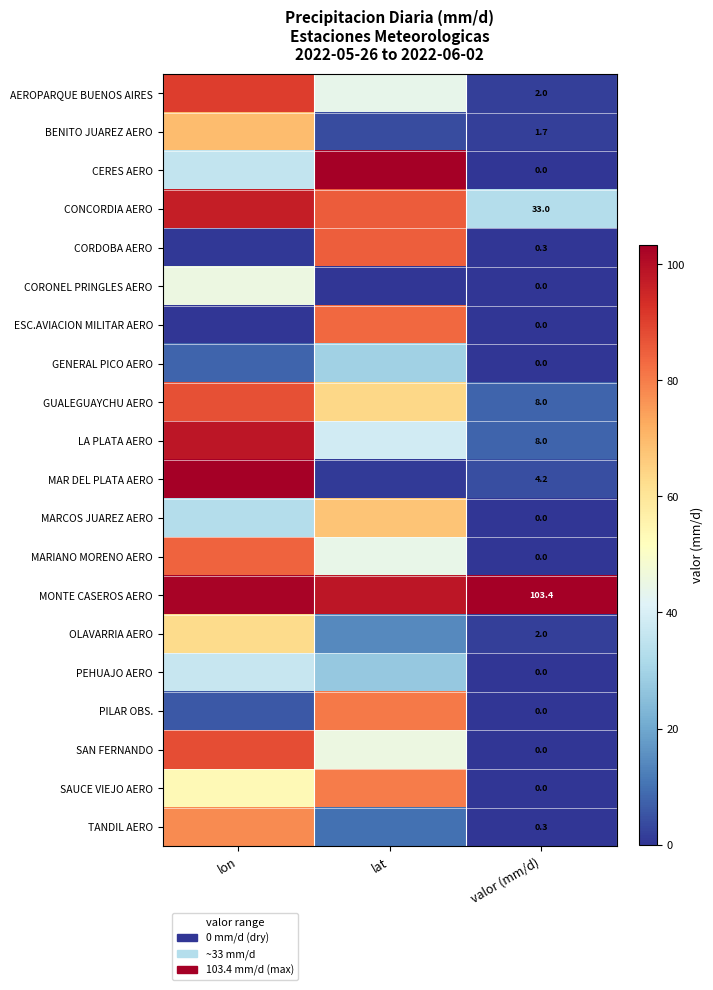

Where is MAR DEL PLATA AERO nearest to the value 0?

lat